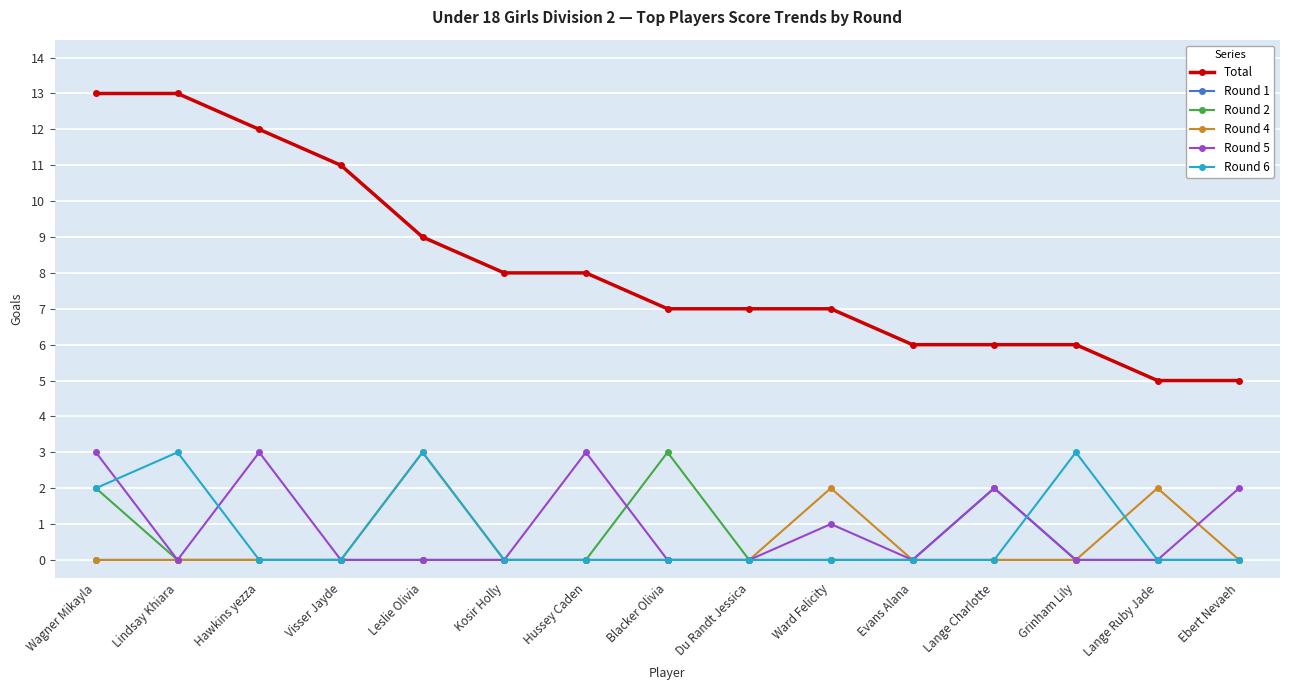

The Round 5 series shows 0 at Du Randt Jessica. True or false?

True